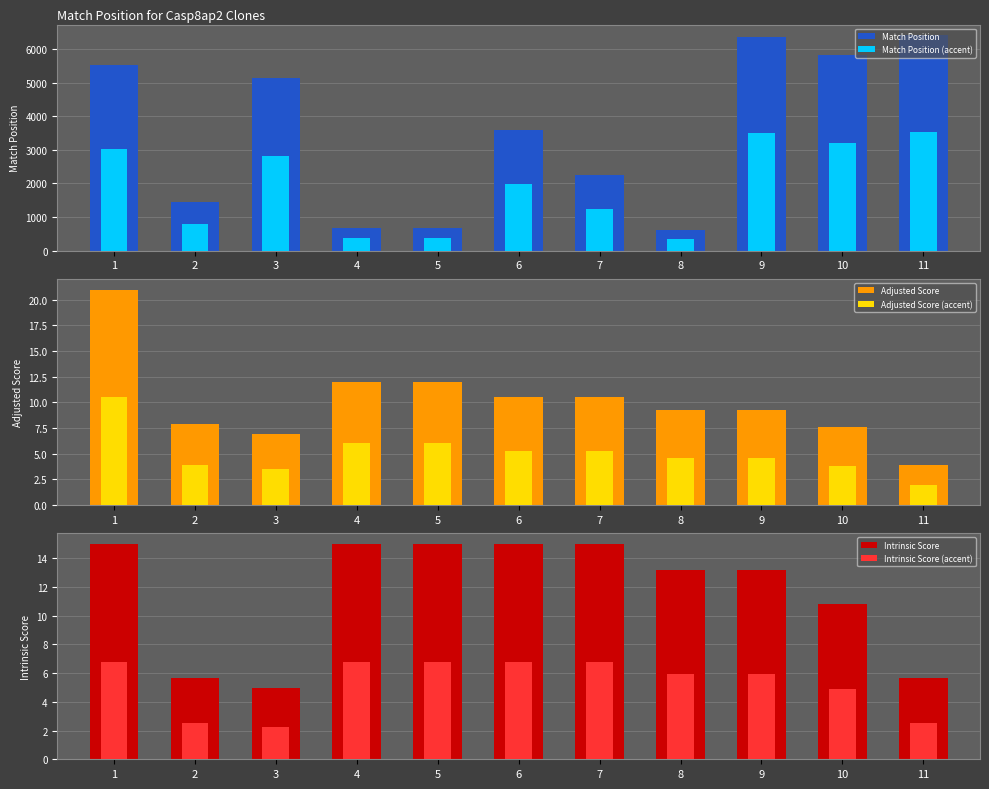

Is the value of Intrinsic Score (accent) at 1 greater than the value of Match Position (accent) at 11?

No